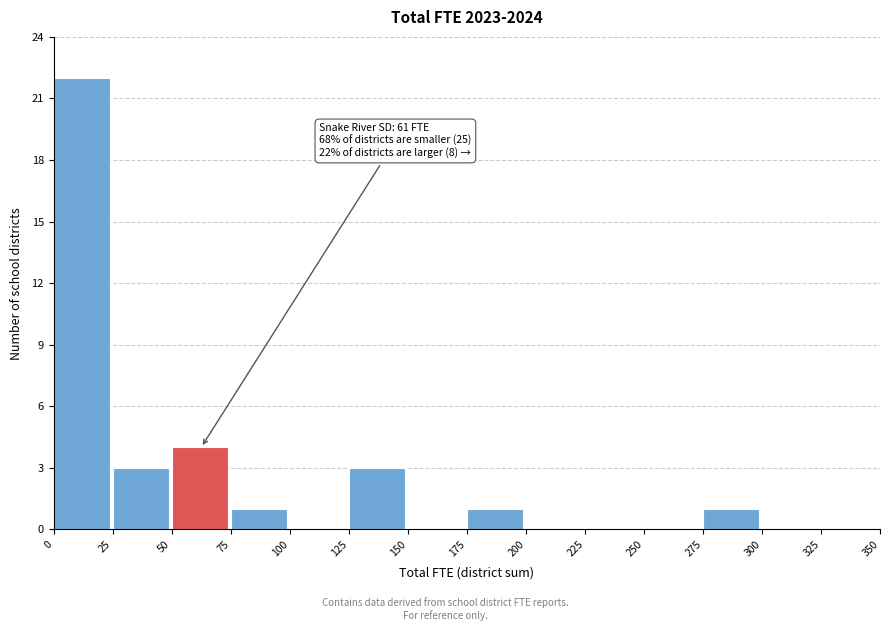

Which range on the x-axis has the tallest bar?

0 to 25